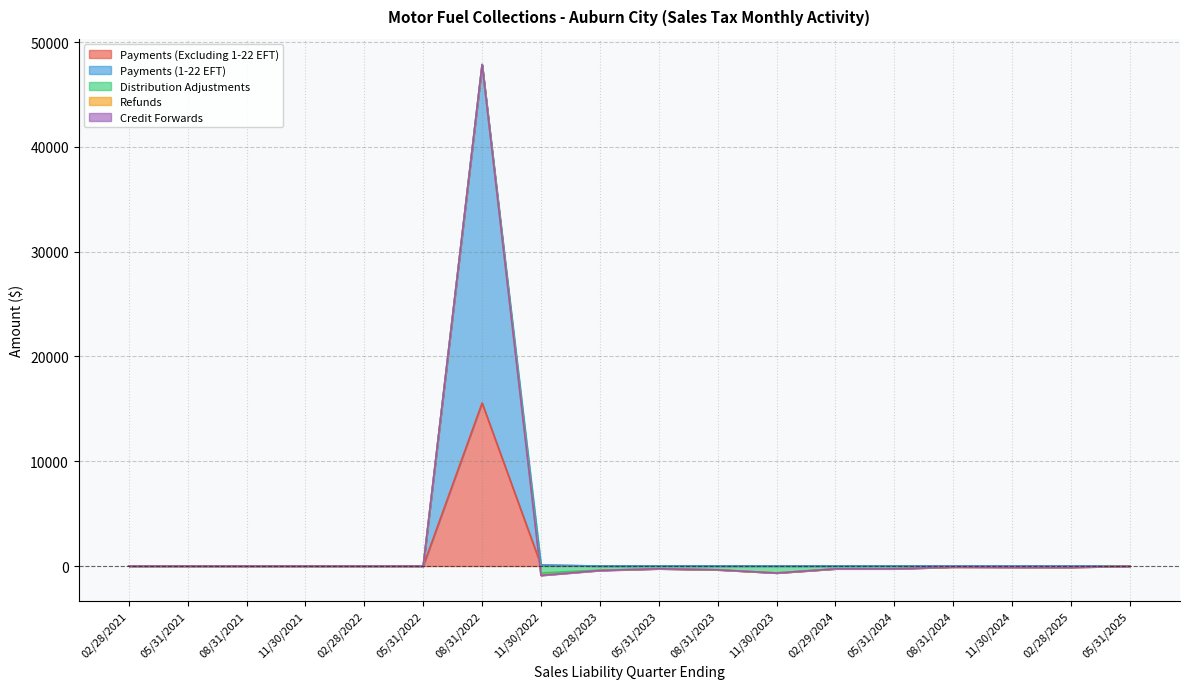

At how many categories does at least one series exceed 13375?

1